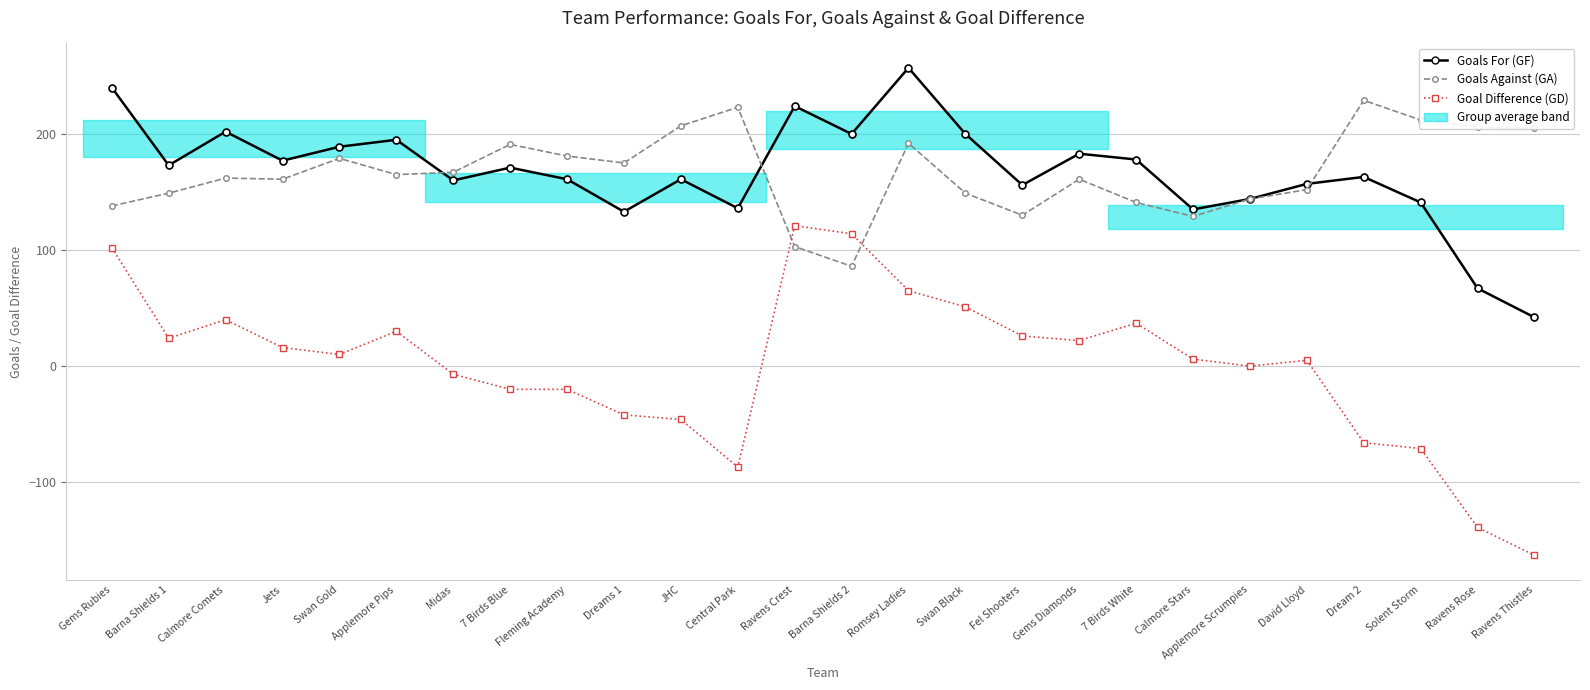

True or false: Goals For (GF) and Goal Difference (GD) cross at least once.

False